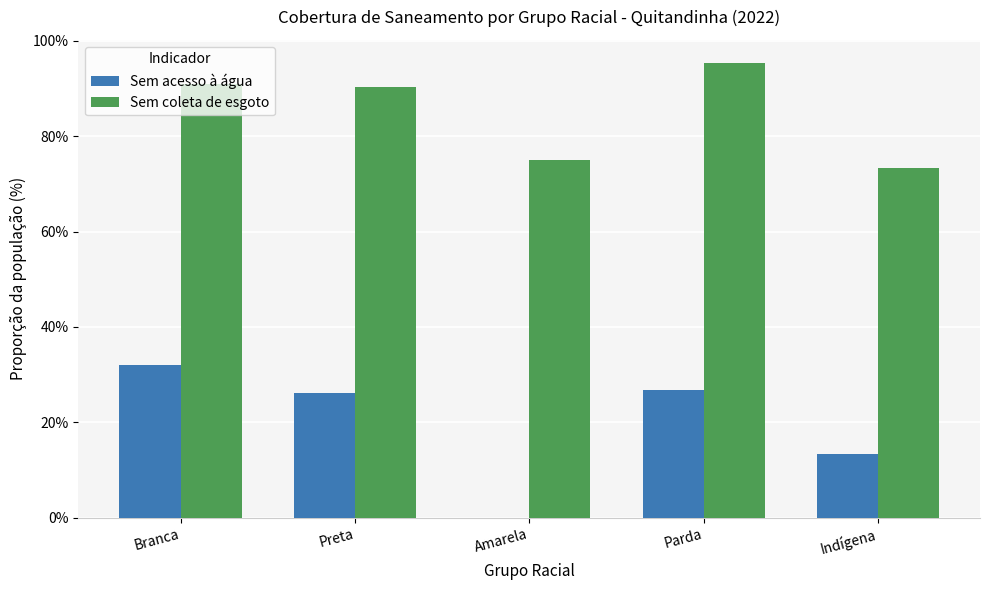

What is the total value across all series at Indígena?

86.6